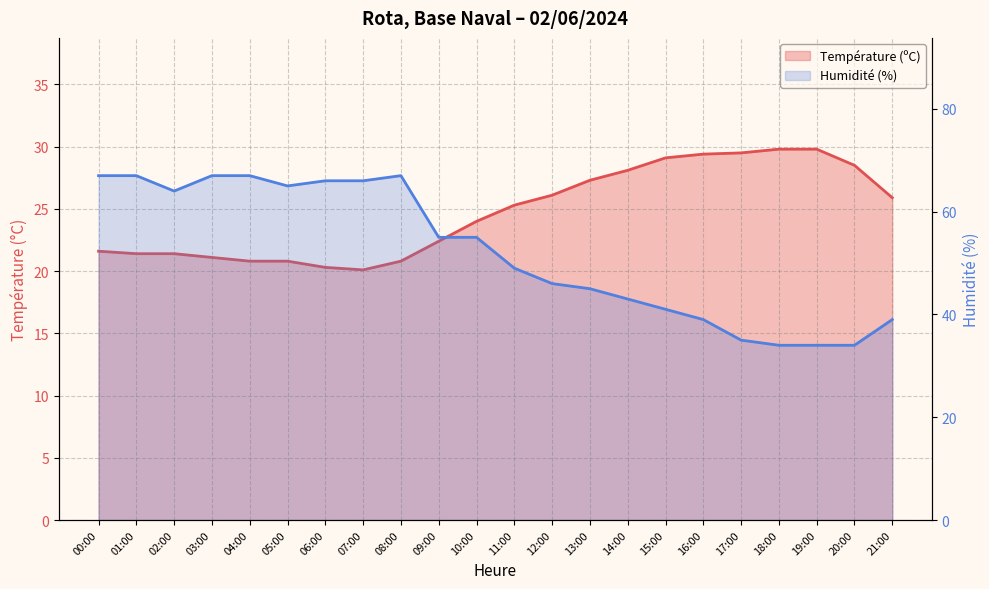

True or false: Température (ºC) has more than 2 interior local peaks.

False